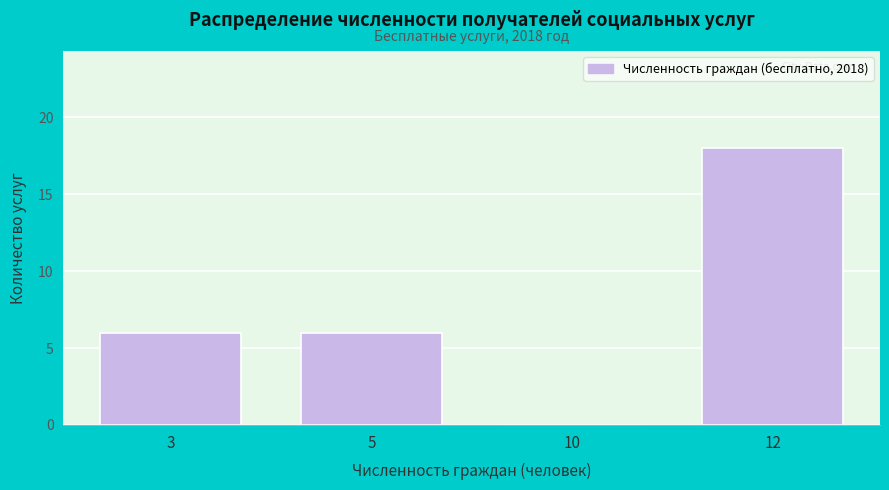

Reading left to right, list all the values displayed in this chart.

3=6	5=6	10=0	12=18